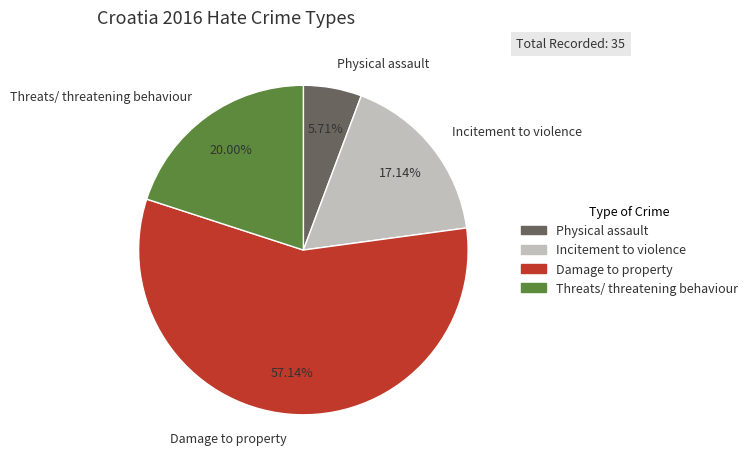

How many slices are in this pie chart?

4